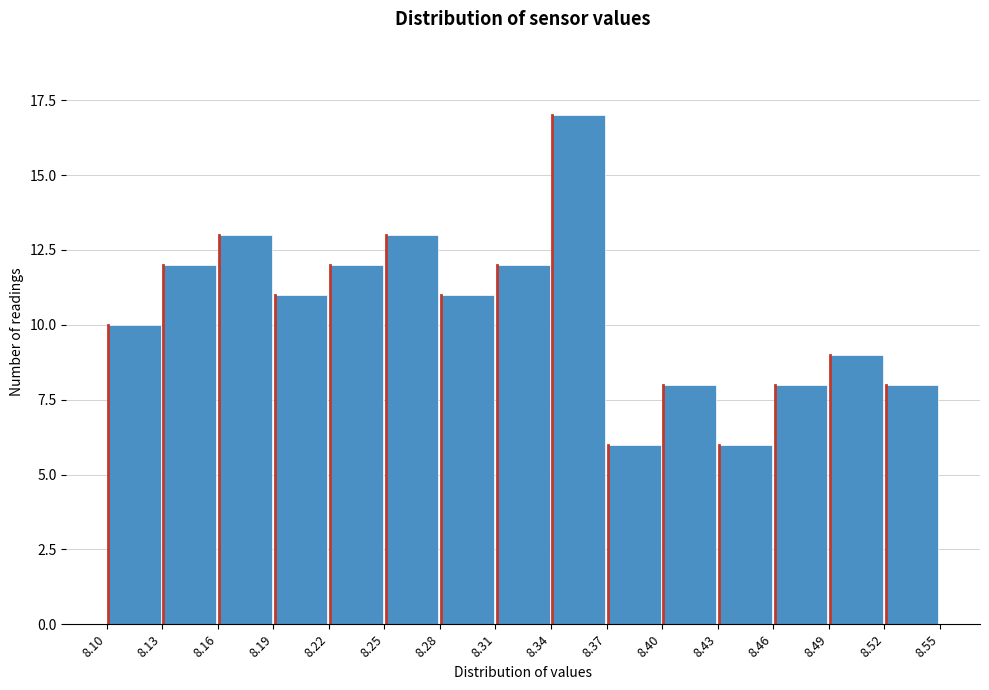

Reading left to right, transcribe this chart: for each bar, give the range it covers on the x-axis and its height. The values are not printed on the chart, so give them approximately, as read against the axis.

8.10 to 8.13: 10
8.13 to 8.16: 12
8.16 to 8.19: 13
8.19 to 8.22: 11
8.22 to 8.25: 12
8.25 to 8.28: 13
8.28 to 8.31: 11
8.31 to 8.34: 12
8.34 to 8.37: 17
8.37 to 8.40: 6
8.40 to 8.43: 8
8.43 to 8.46: 6
8.46 to 8.49: 8
8.49 to 8.52: 9
8.52 to 8.55: 8